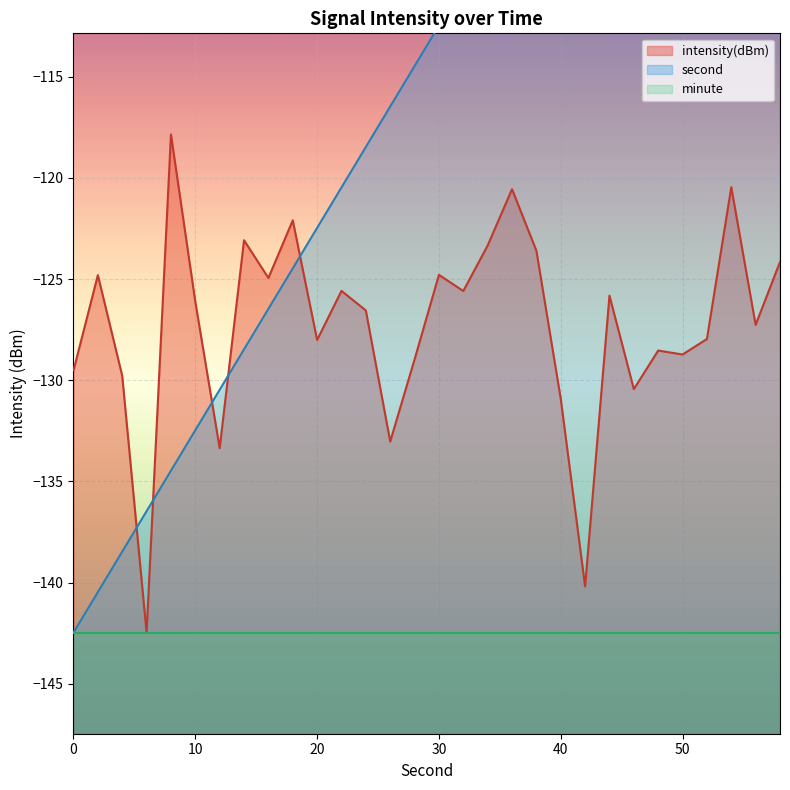

What is the difference between the second values at 2 and 8?

6.0